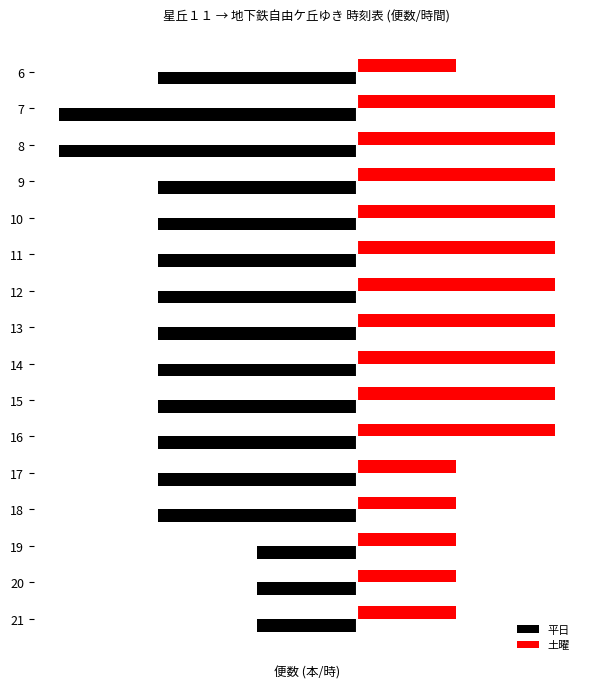

What is the average value of the 土曜 series?

2